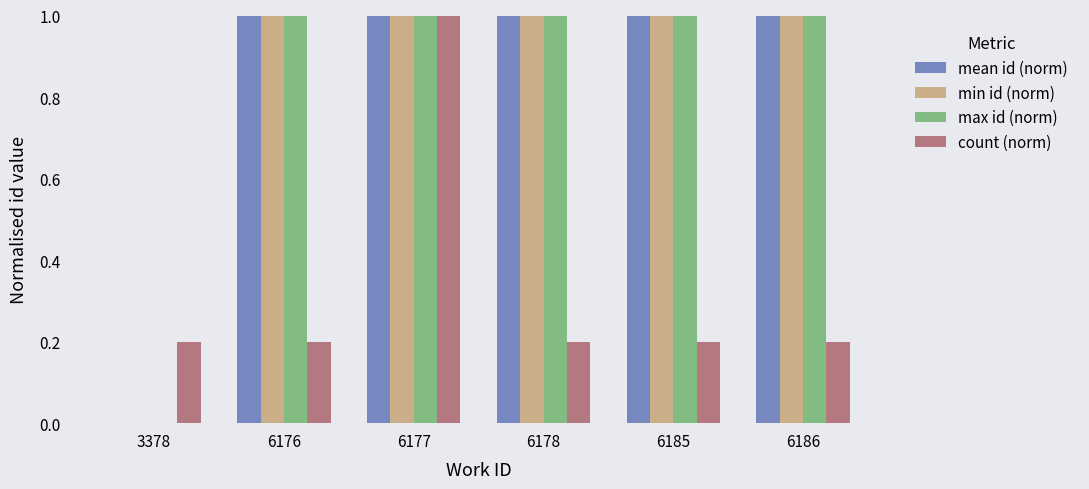

The value of max id (norm) at 6178 is 0.5. True or false?

False